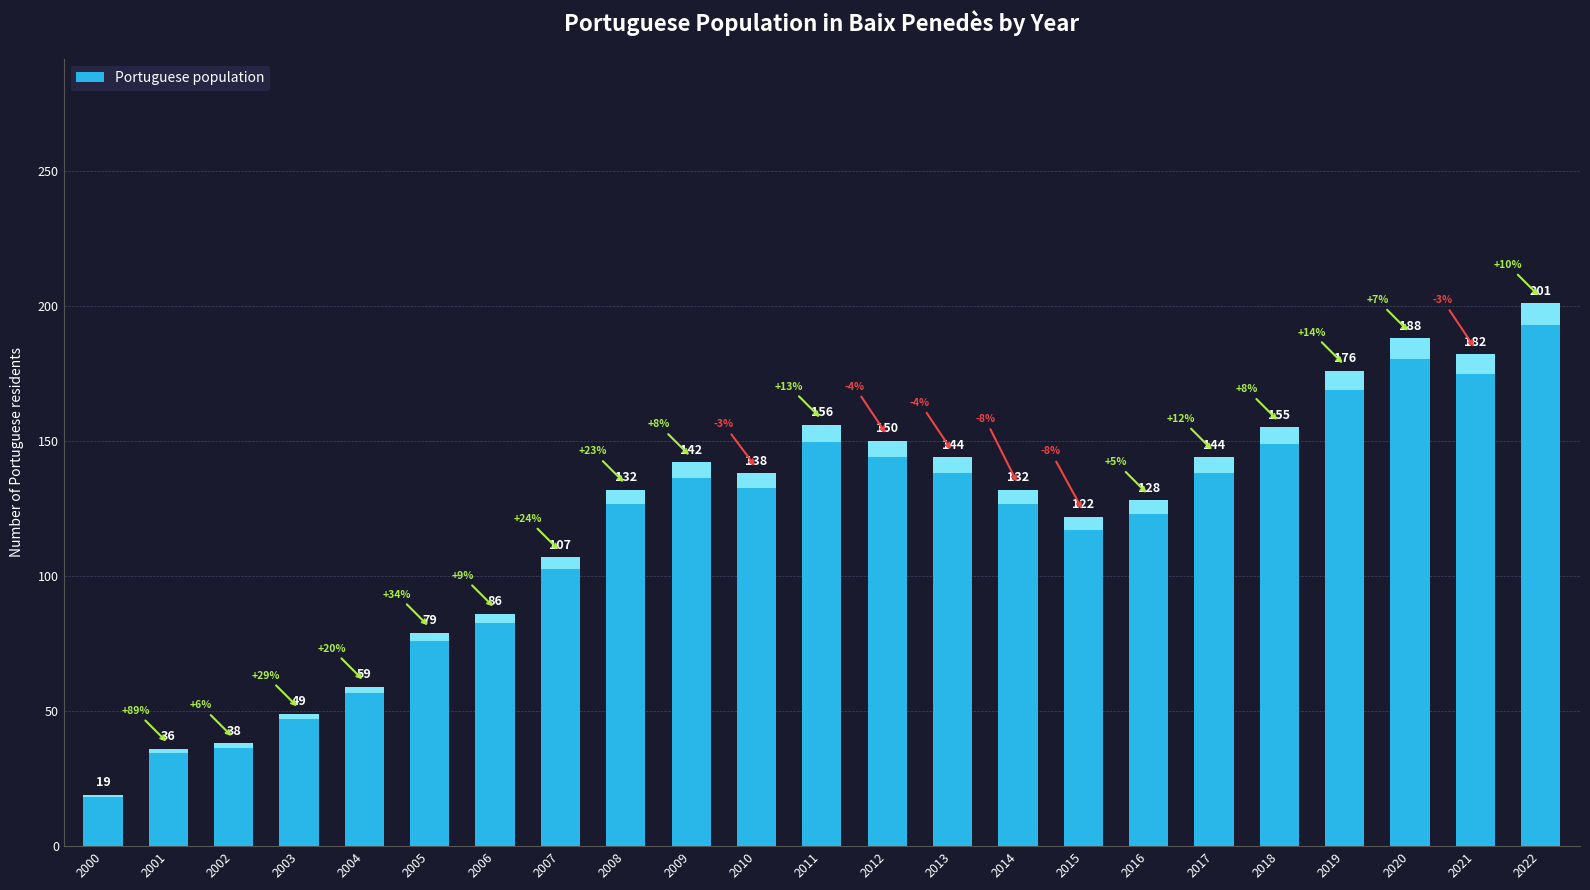

Reading left to right, transcribe all the data shown in this chart.

2000=19	2001=36	2002=38	2003=49	2004=59	2005=79	2006=86	2007=107	2008=132	2009=142	2010=138	2011=156	2012=150	2013=144	2014=132	2015=122	2016=128	2017=144	2018=155	2019=176	2020=188	2021=182	2022=201